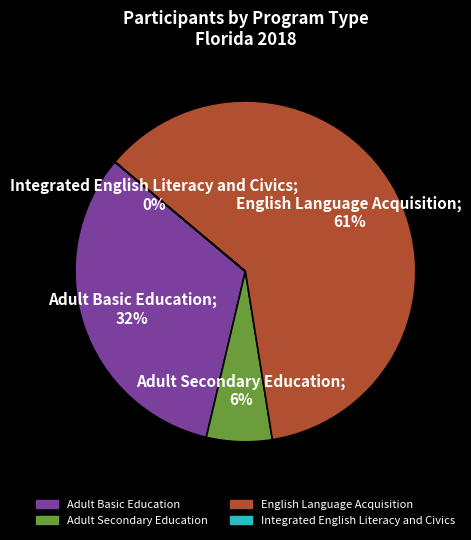

Is it true that English Language Acquisition is 61% of the pie?

True